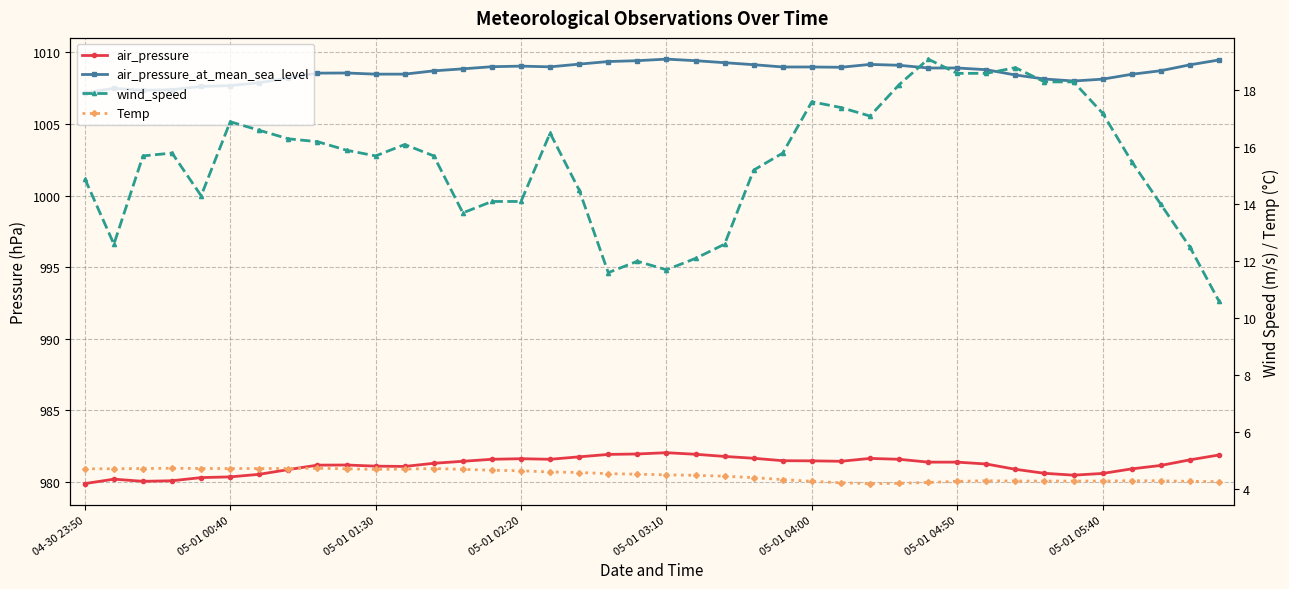

List the labels in order of wind_speed value, largest first.

29, 32, 30, 31, 33, 34, 28, 25, 26, 35, 27, 05-01 04:00, 05-01 04:50, 16, 05-01 05:40, 8, 11, 9, 05-01 02:20, 24, 05-01 01:30, 10, 12, 36, 23, 04-30 23:50, 17, 05-01 03:10, 14, 15, 37, 13, 05-01 00:40, 22, 38, 21, 19, 20, 18, 39